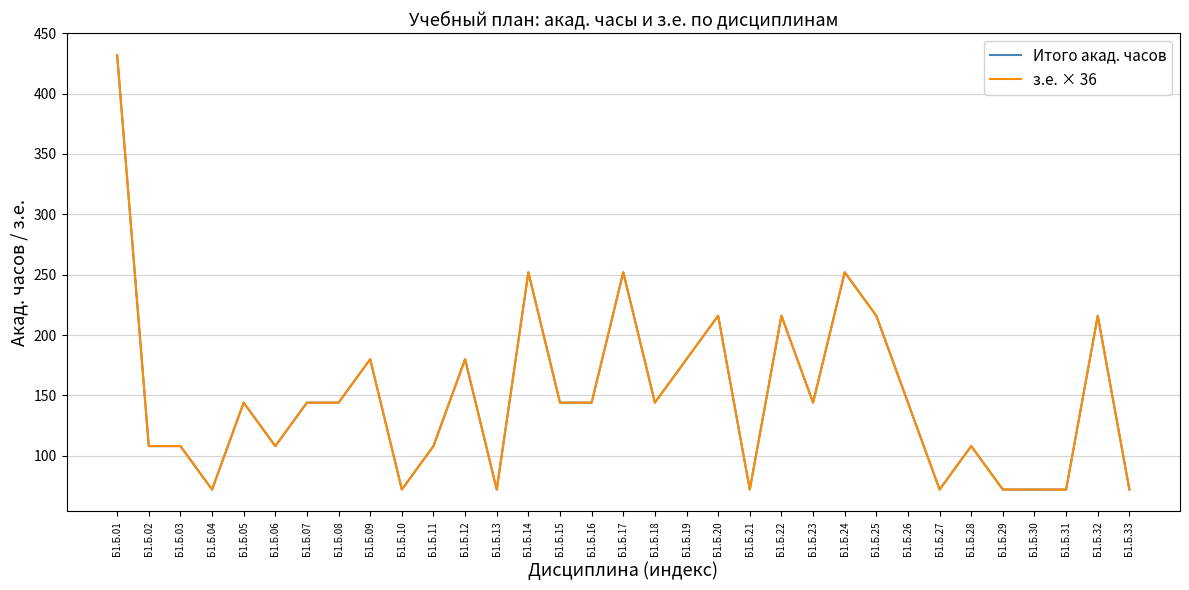

What is the minimum value shown in the chart?

72